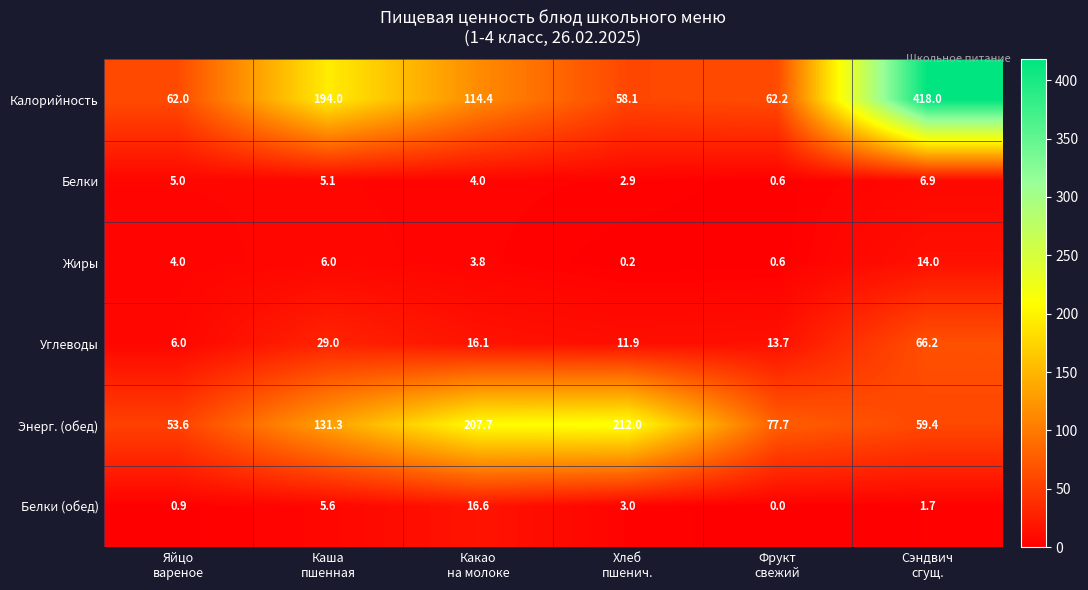

At which category is the sum across all series the highest?

Сэндвич
сгущ.